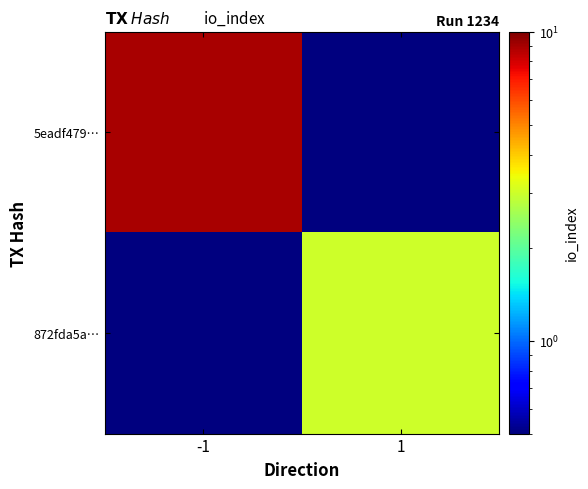

At -1, list the series in order from smallest to largest.

872fda5a…, 5eadf479…